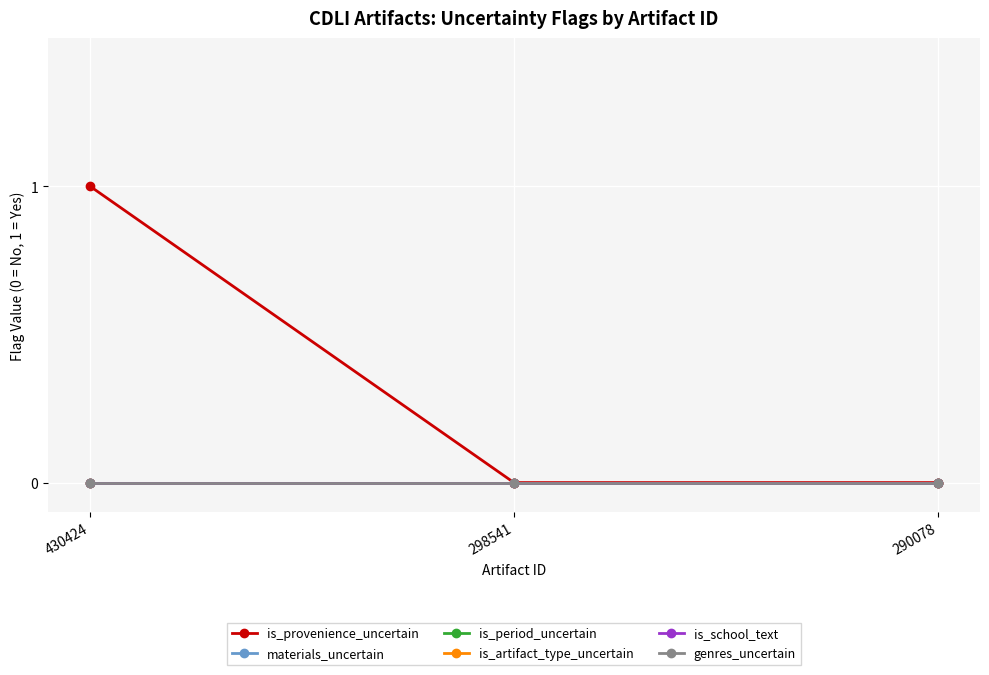

Reading left to right, transcribe all the data shown in this chart.

is_provenience_uncertain: 1	0	0
materials_uncertain: 0	0	0
is_period_uncertain: 0	0	0
is_artifact_type_uncertain: 0	0	0
is_school_text: 0	0	0
genres_uncertain: 0	0	0